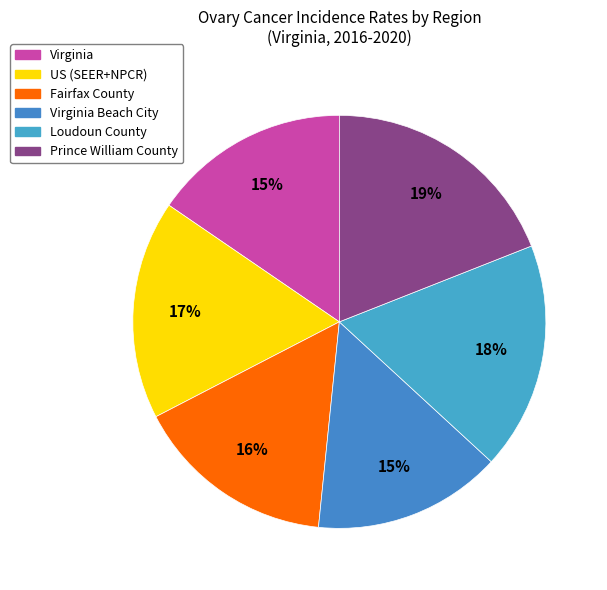

Is there any slice that represents more than half of the pie?

No